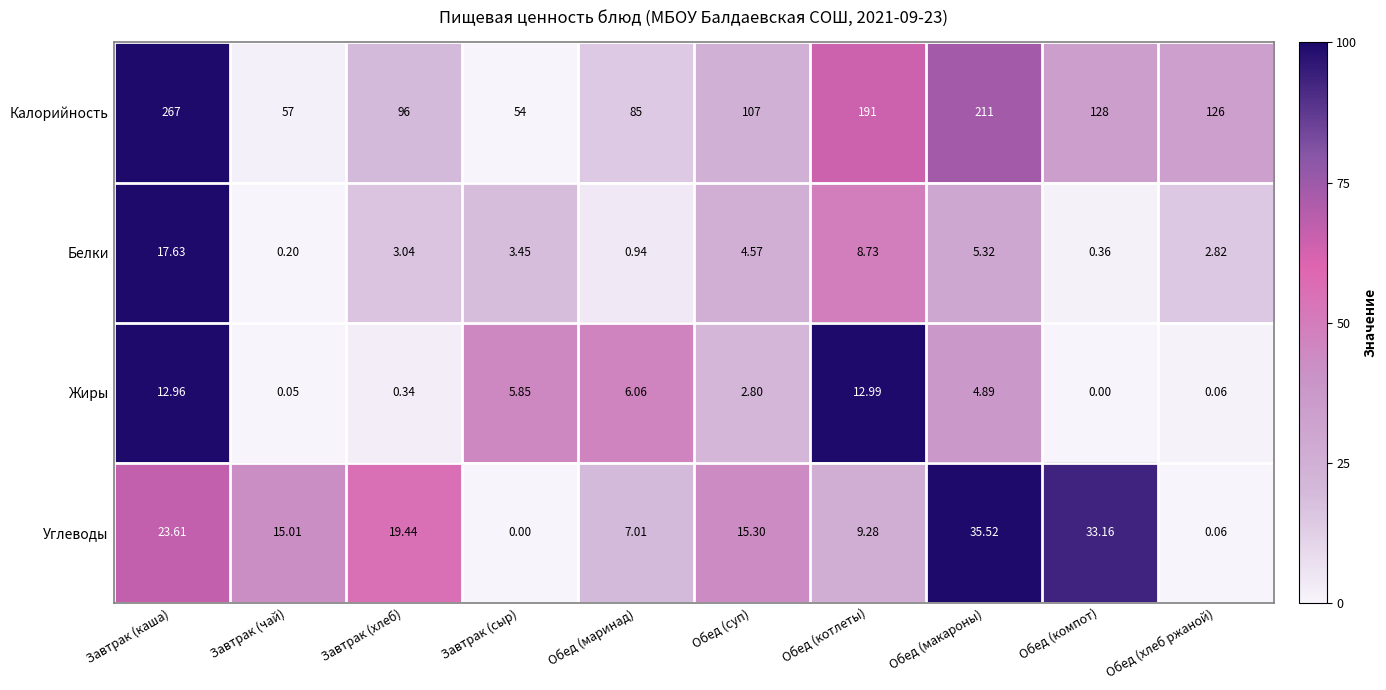

Rank the series at Обед (суп) from highest to lowest value.

Калорийность, Углеводы, Белки, Жиры